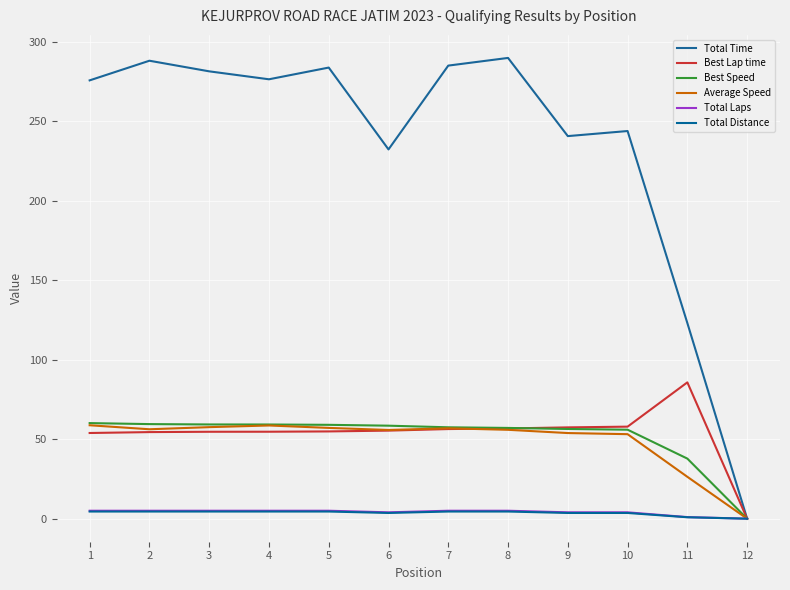

Reading left to right, what are all the values shown in this chart?

Total Time: 1=275.7	2=288.0	3=281.4	4=276.4	5=283.7	6=232.3	7=285.0	8=289.8	9=240.6	10=243.8	11=123.0	12=0.0
Best Lap time: 1=53.9	2=54.5	3=54.7	4=54.7	5=54.9	6=55.4	7=56.4	8=56.8	9=57.4	10=57.9	11=85.7	12=0.0
Best Speed: 1=60.1	2=59.5	3=59.3	4=59.2	5=59.0	6=58.5	7=57.5	8=57.1	9=56.4	10=56.0	11=37.8	12=0.0
Average Speed: 1=58.8	2=56.2	3=57.6	4=58.6	5=57.1	6=55.8	7=56.8	8=55.9	9=53.9	10=53.2	11=26.3	12=0.0
Total Laps: 1=5.0	2=5.0	3=5.0	4=5.0	5=5.0	6=4.0	7=5.0	8=5.0	9=4.0	10=4.0	11=1.0	12=0.0
Total Distance: 1=4.5	2=4.5	3=4.5	4=4.5	5=4.5	6=3.6	7=4.5	8=4.5	9=3.6	10=3.6	11=0.9	12=0.0